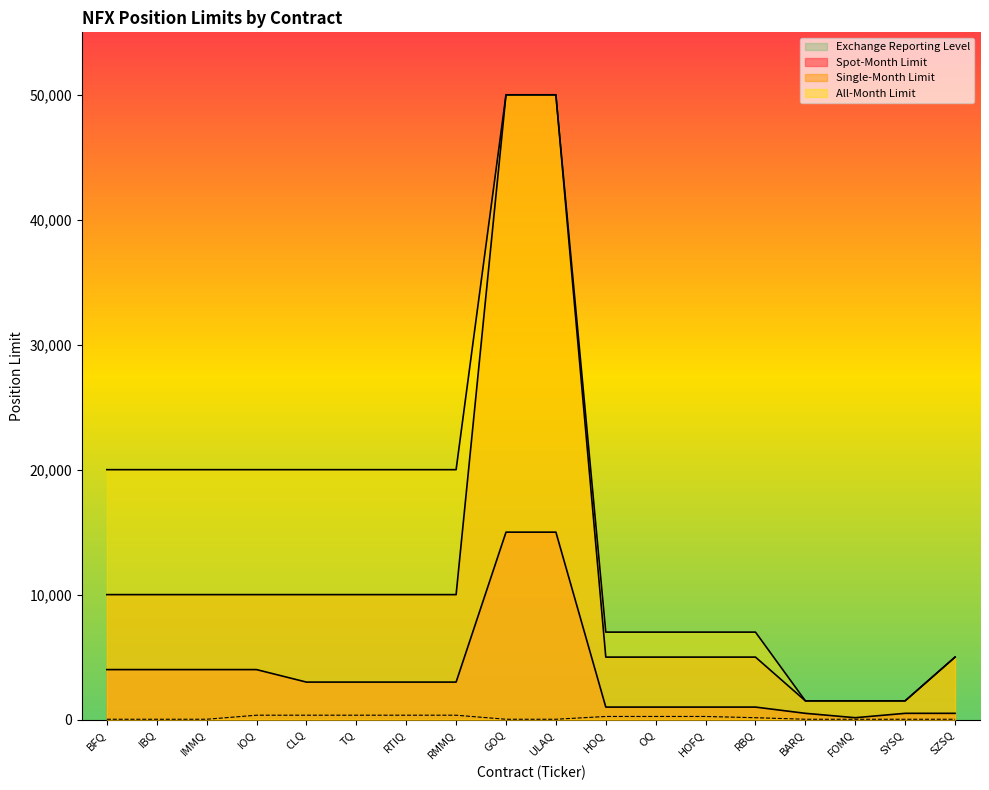

What position from the right is SZSQ?

1